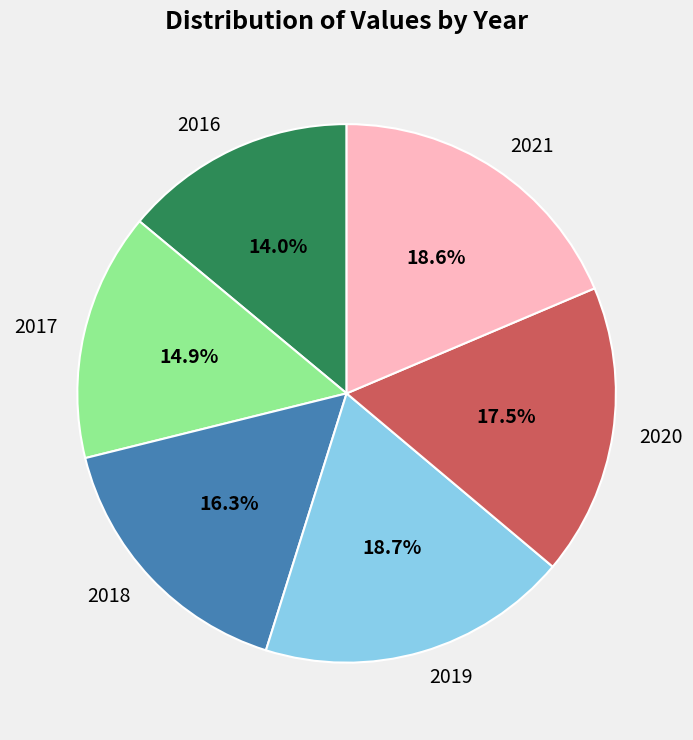

The 2019 slice represents 19% of the pie. True or false?

True